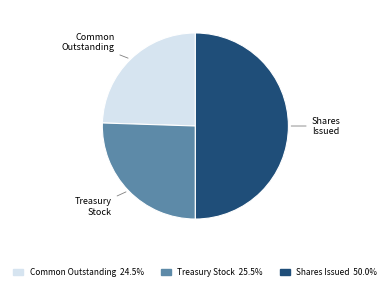

Does Treasury Stock represent more than half of the total?

No